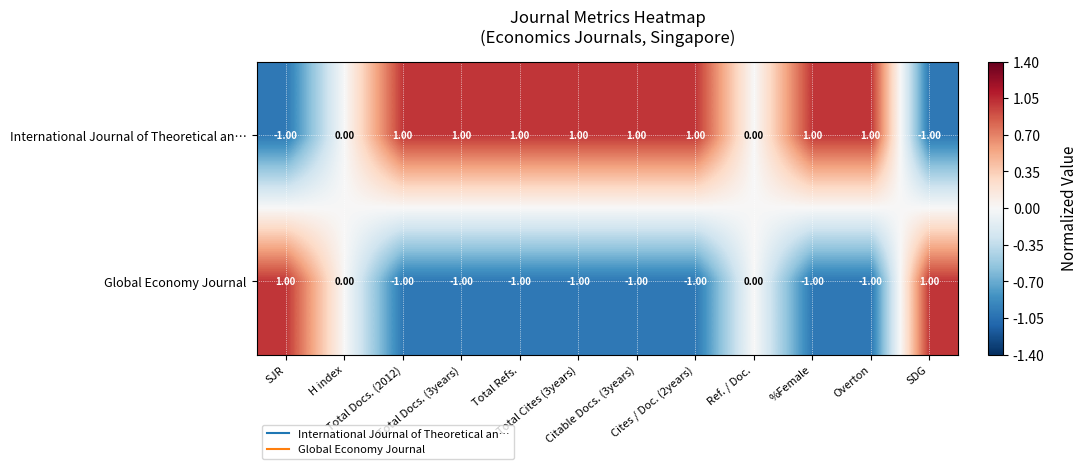

What is the sum of all Global Economy Journal values?

-6